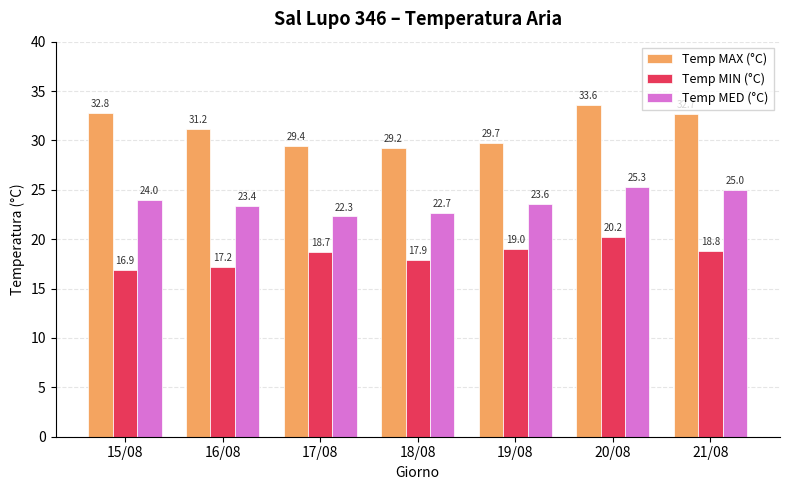

What is the difference between the Temp MED (°C) values at 17/08 and 18/08?

0.4